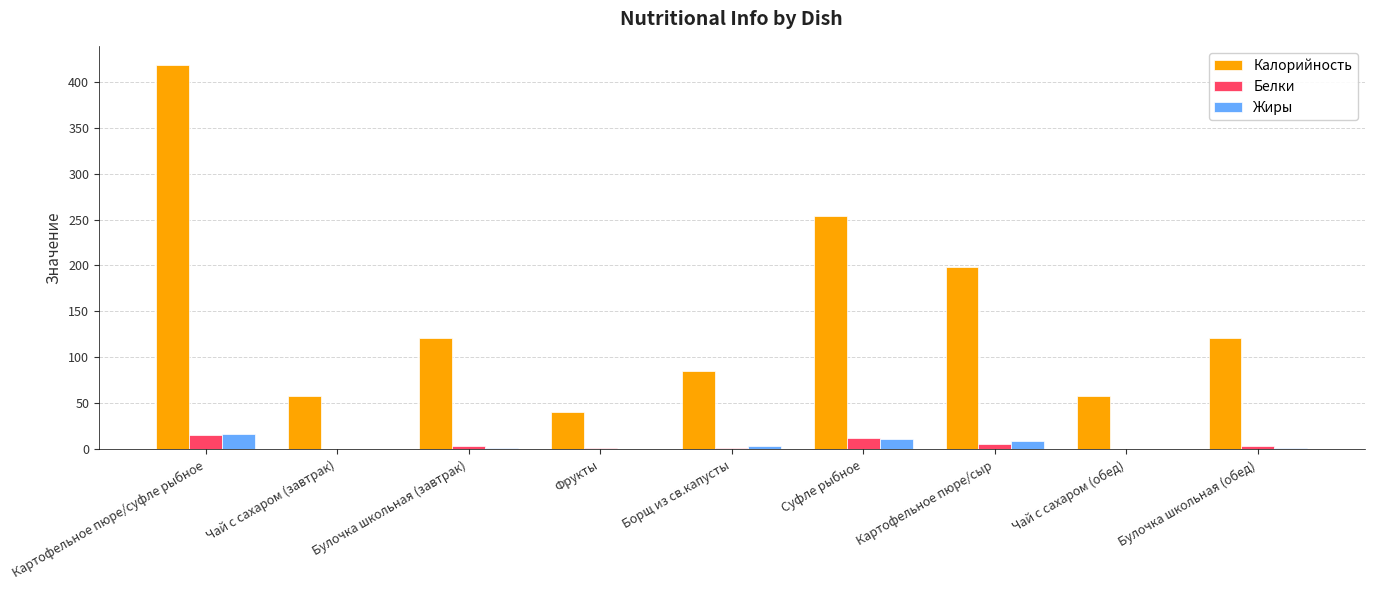

Which label corresponds to the largest value in the chart?

Картофельное пюре/суфле рыбное